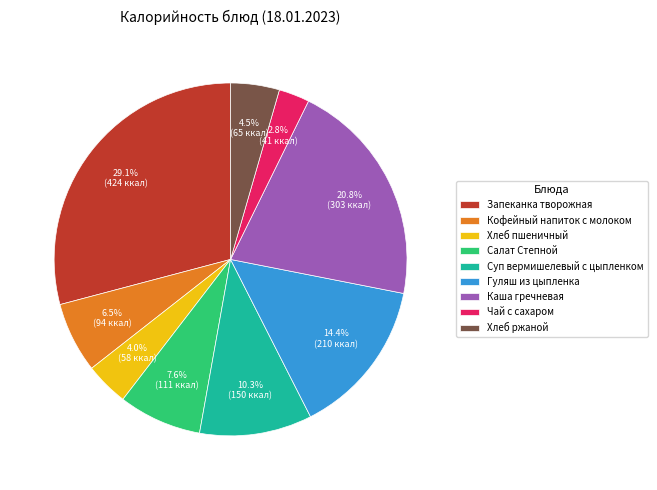

Does Суп вермишелевый с цыпленком account for over 50% of the chart?

No